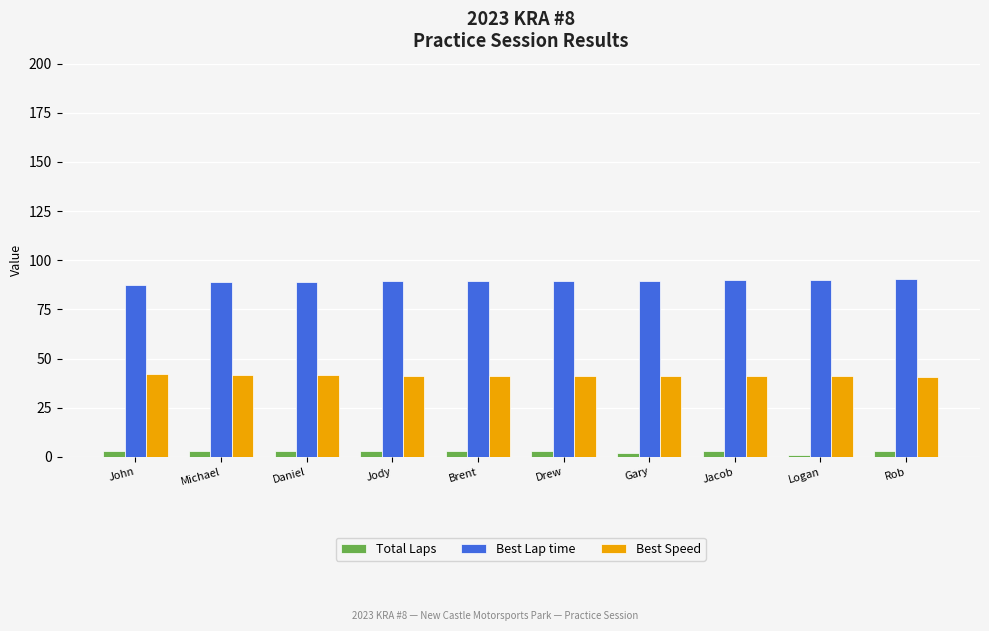

How many bars are there in total?

30